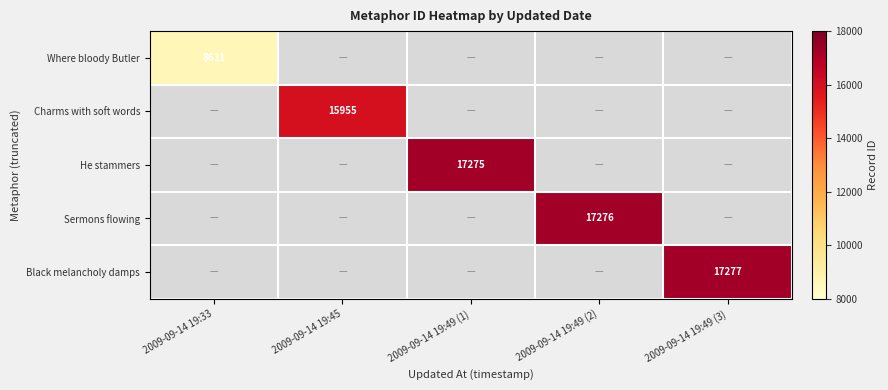

The Charms with soft words series shows 24788 at 2009-09-14 19:45. True or false?

False